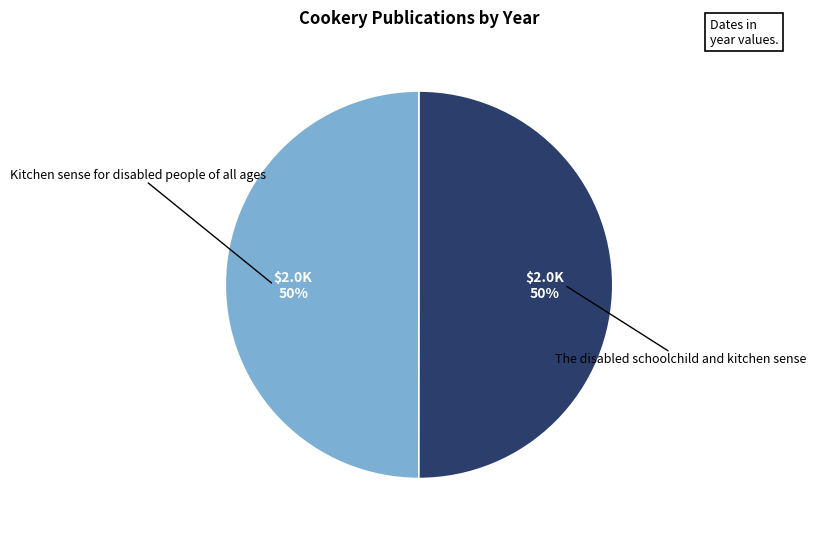

To the nearest percent, what is the combined percentage of The disabled schoolchild and kitchen sense and Kitchen sense for disabled people of all ages?

100%